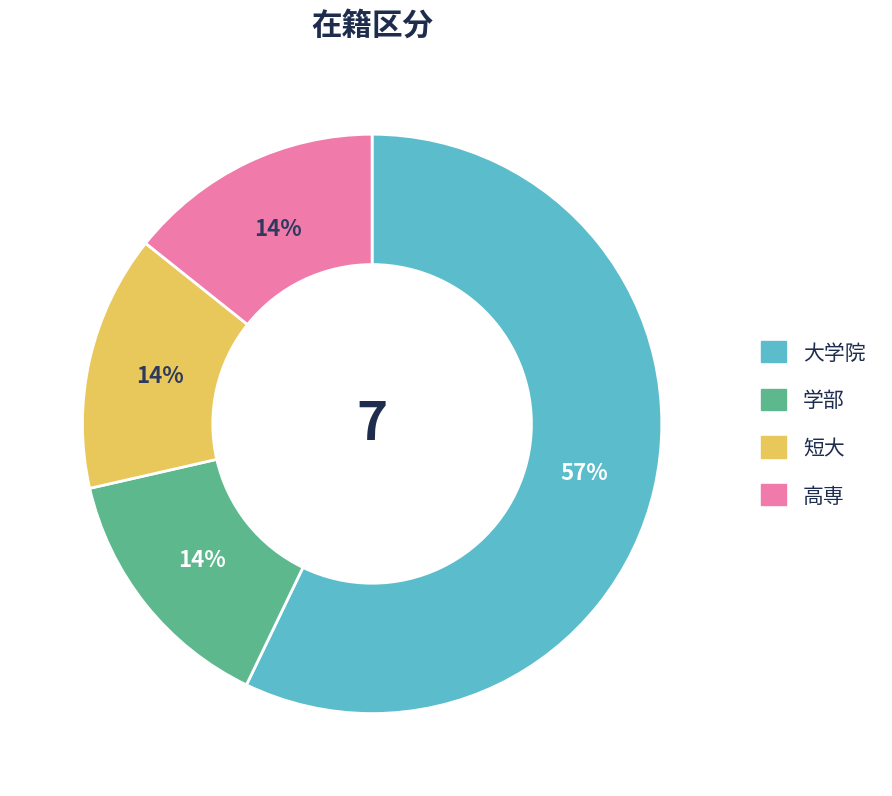

How many segments does this pie chart have?

4